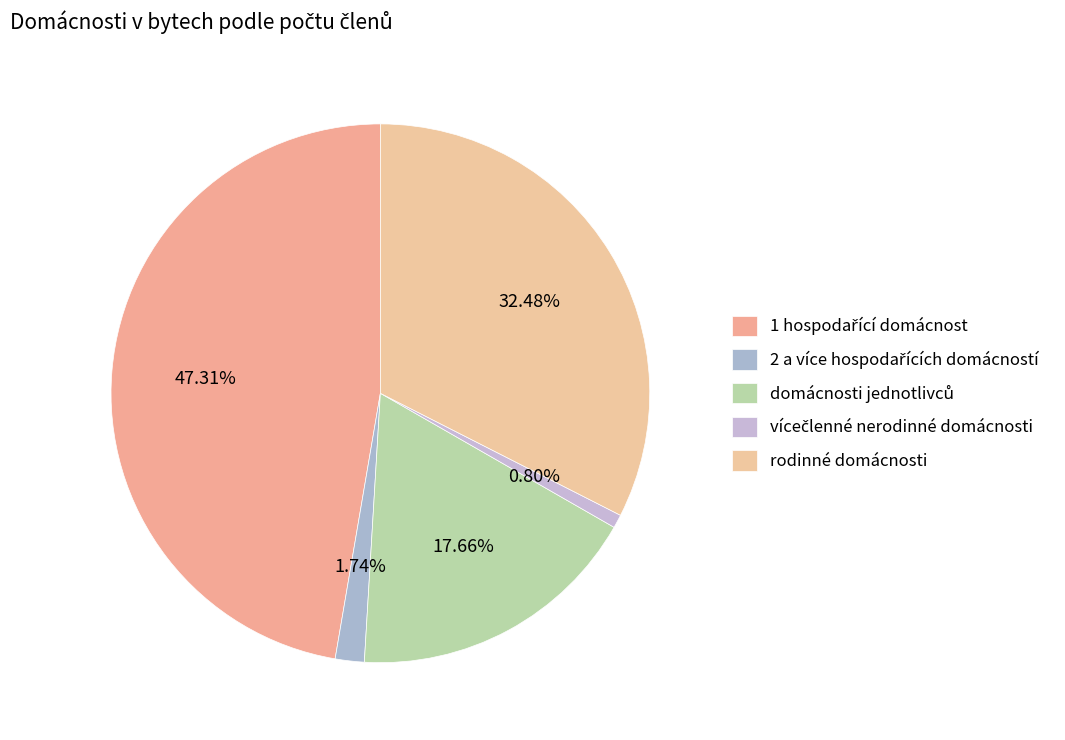

Count the number of slices in the pie.

5